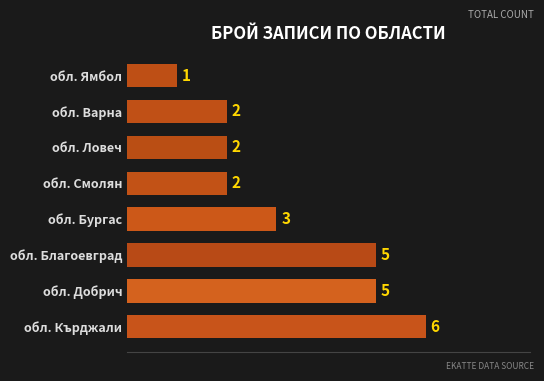

At which category does the chart reach its minimum across all series?

обл. Ямбол